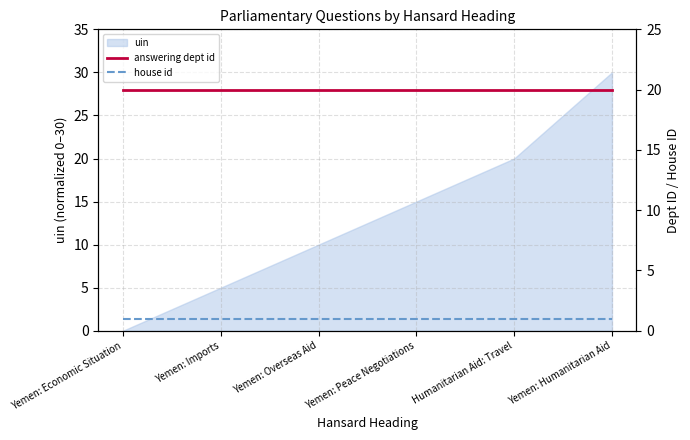

What is the maximum value for uin?

30